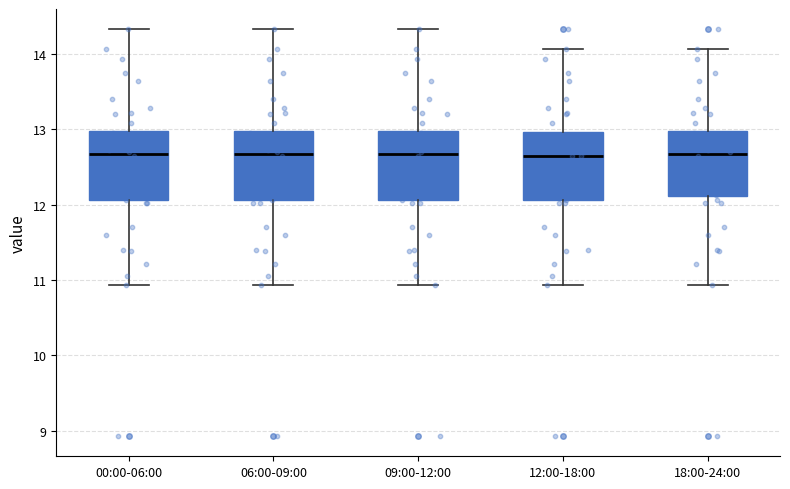

Where does the lower whisker of the box for 18:00-24:00 end on the y-axis? The values are not printed on the chart, so give them approximately, as read against the axis.

10.9